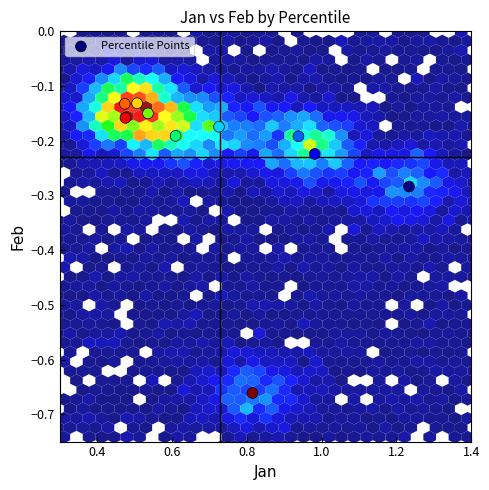

What is the average X value?

0.7